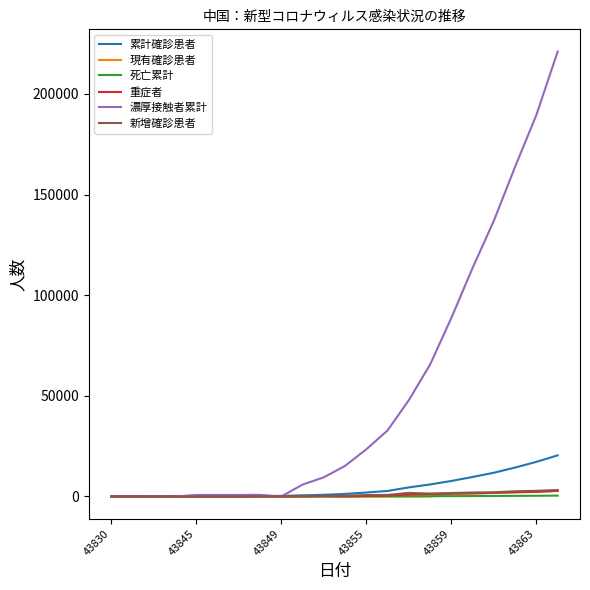

Which series has the largest total across all categories?

濃厚接触者累計